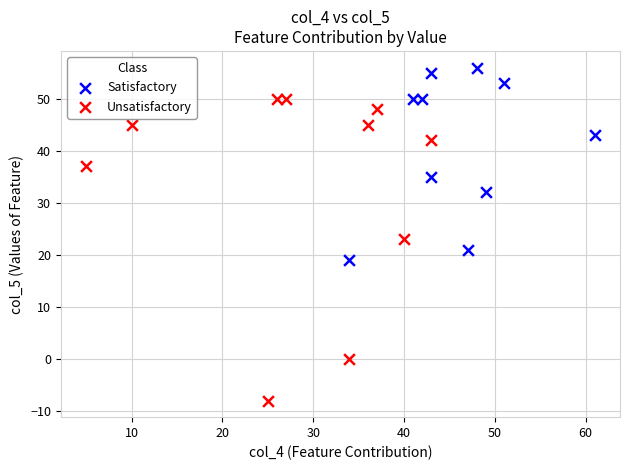

What are all the series names shown in the legend?

Satisfactory, Unsatisfactory